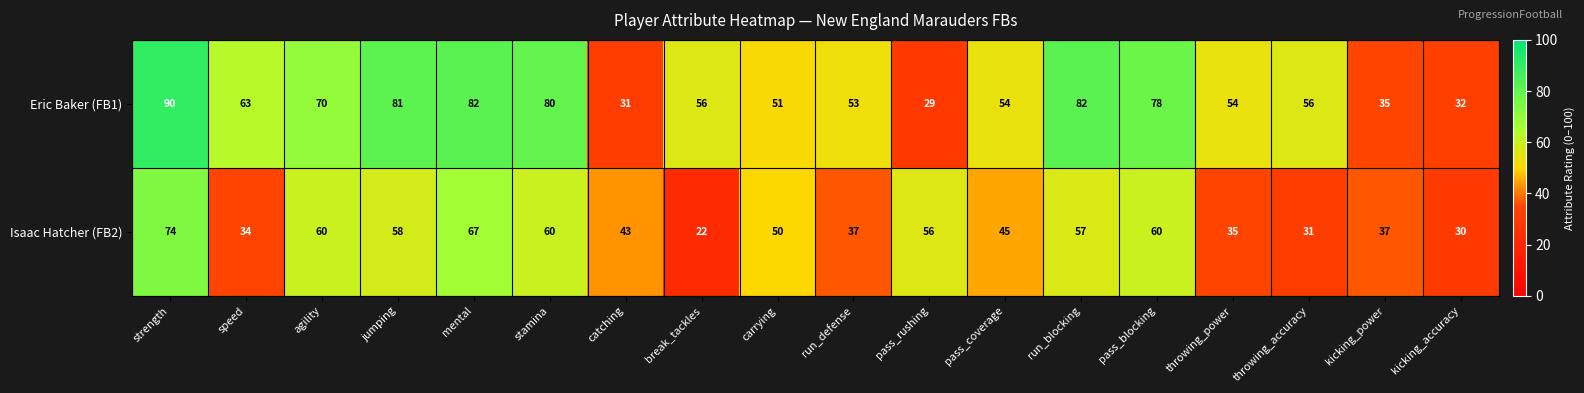

Rank the series by their average value, from highest to lowest.

Eric Baker (FB1), Isaac Hatcher (FB2)